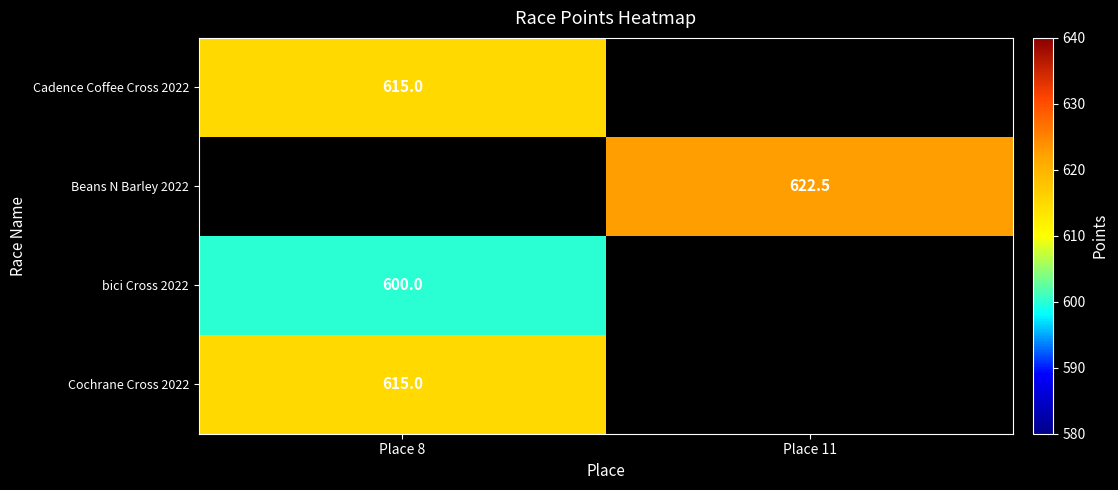

Is it true that Beans N Barley 2022 equals 129.0 at Place 11?

False